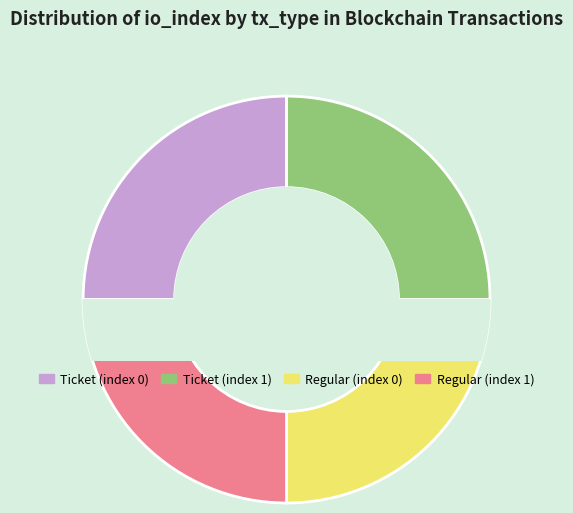

Do Regular (index 0) and Regular (index 1) together represent more than half of the pie?

No